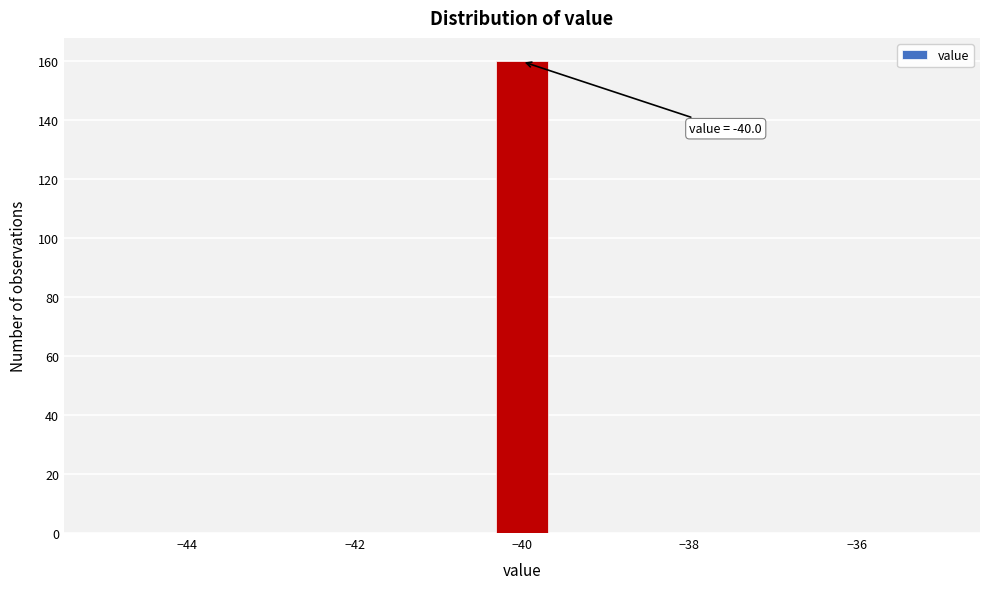

Around what value on the x-axis is the tallest bar? Give the approximate position of its centre, as read against the axis.

-40.0